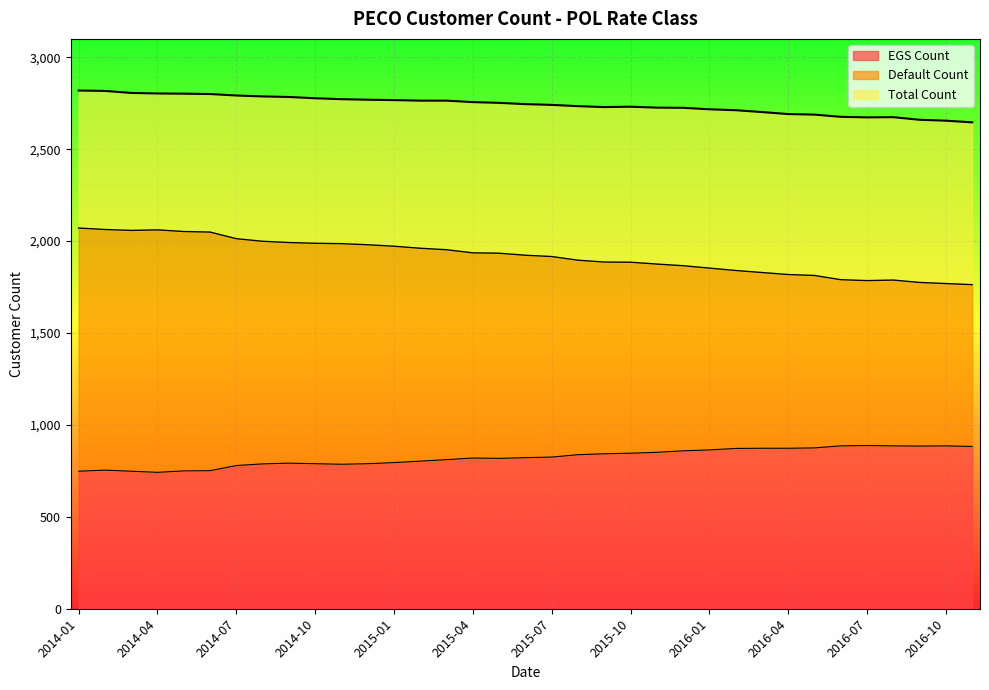

True or false: Default Count has a value of 1992 at 2014-09.

True